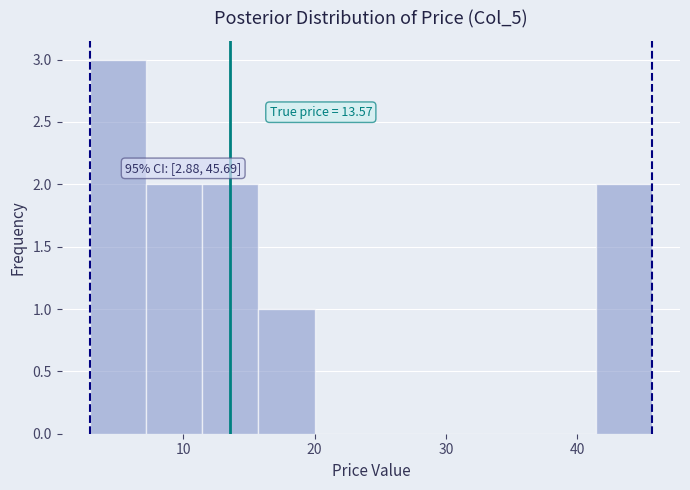

Which range on the x-axis has the tallest bar?

3 to 7